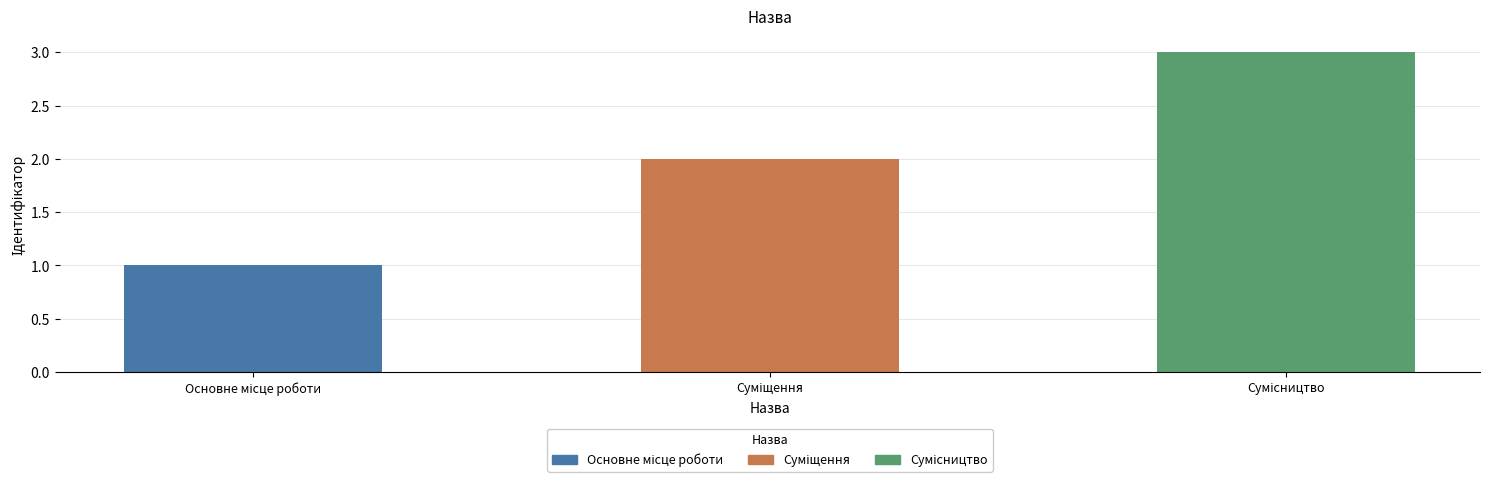

What is the greatest value displayed?

3